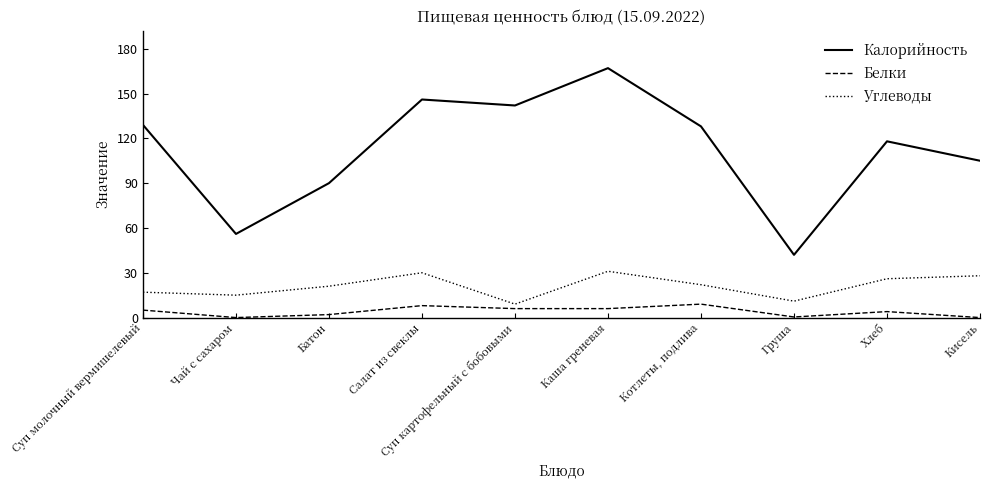

At how many categories does at least one series exceed 96?

7